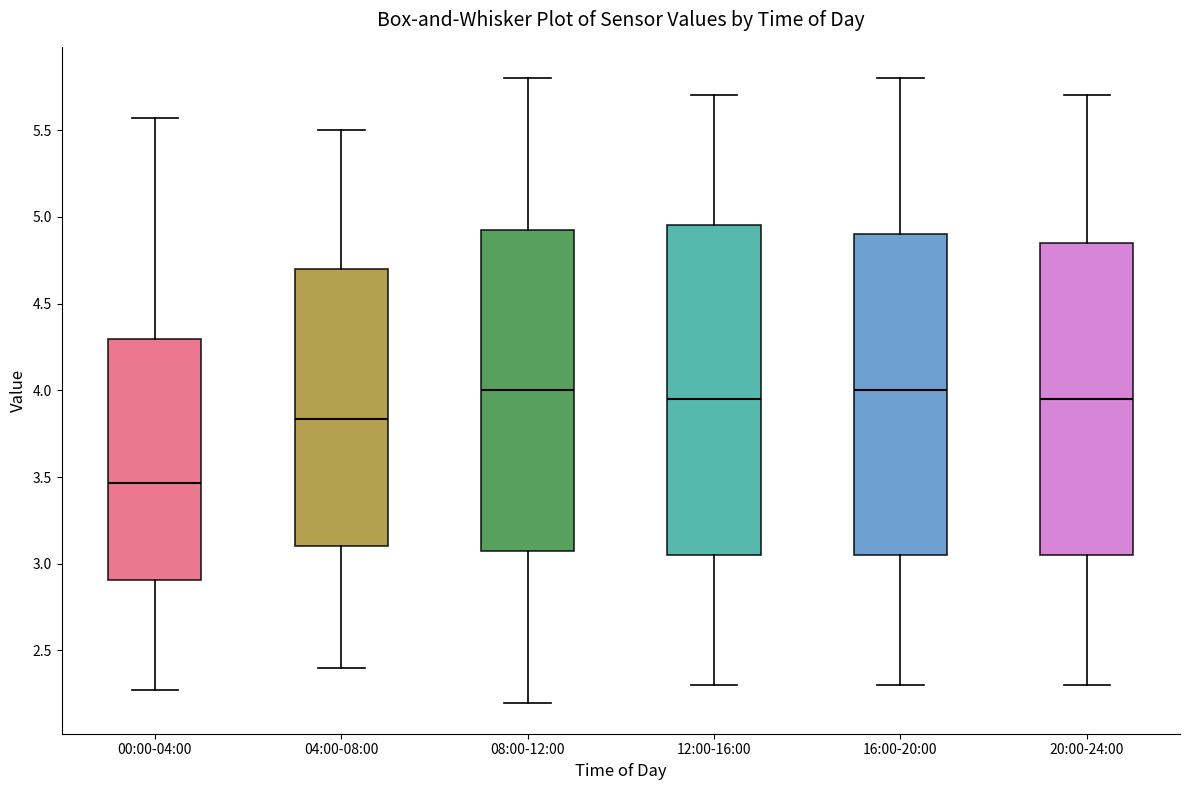

Which box has the lowest median line?

00:00-04:00